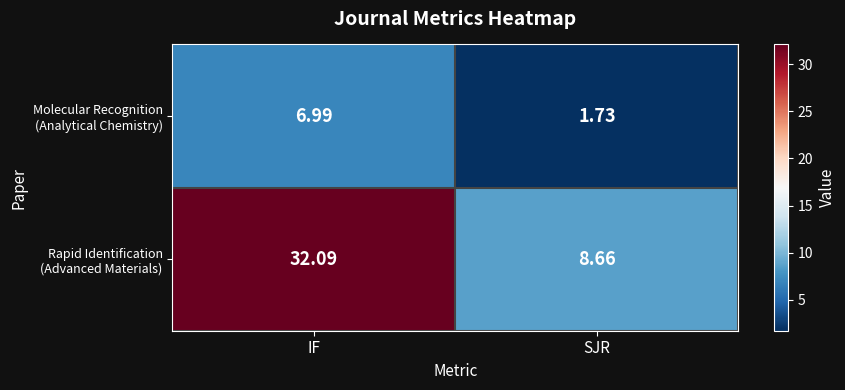

At how many categories does at least one series exceed 26?

1